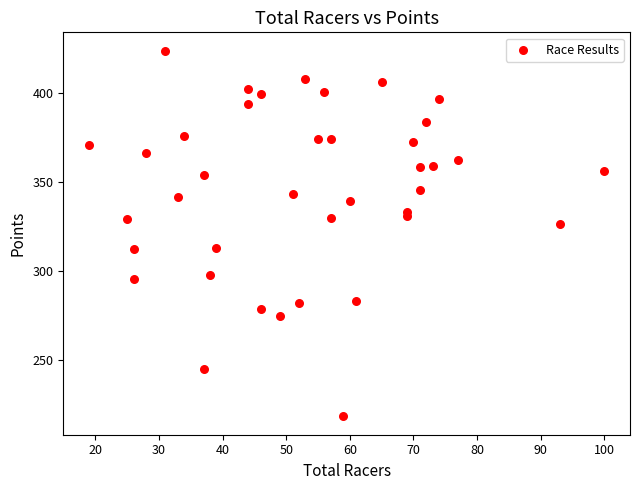

What Y value in the scatter plot is closest to 321?

326.3